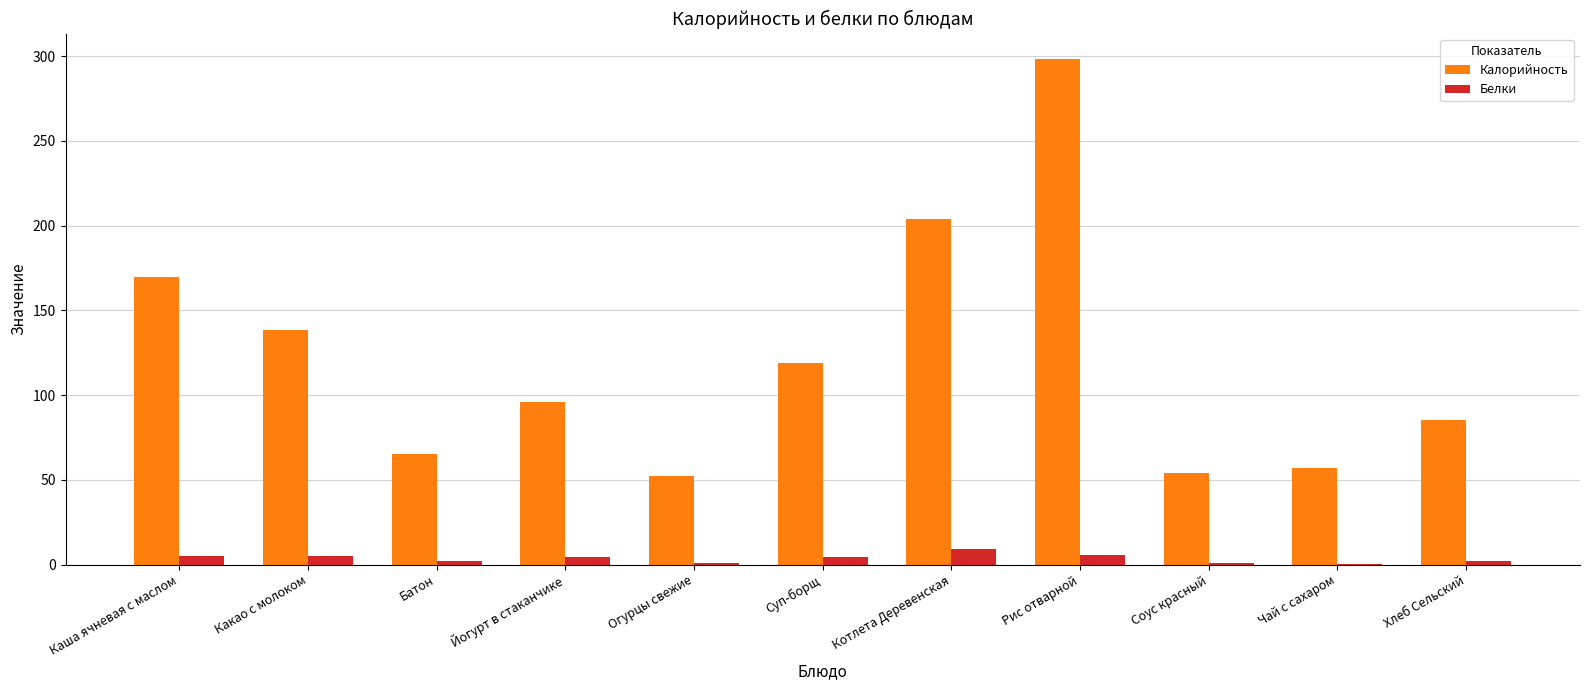

Is the value of Калорийность at Огурцы свежие greater than the value of Белки at Йогурт в стаканчике?

Yes